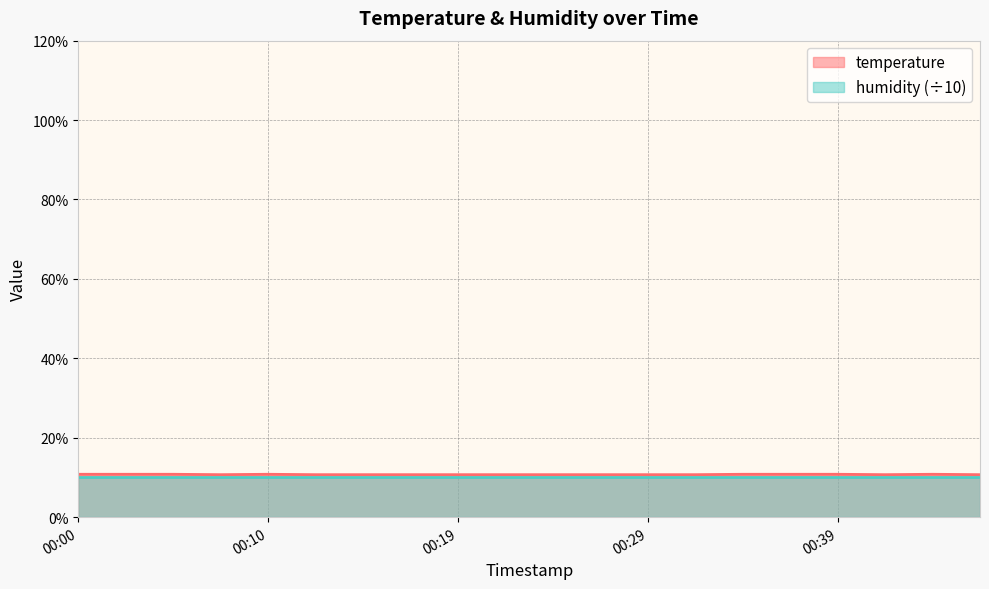

Does the chart display data point markers on the line(s)?

No